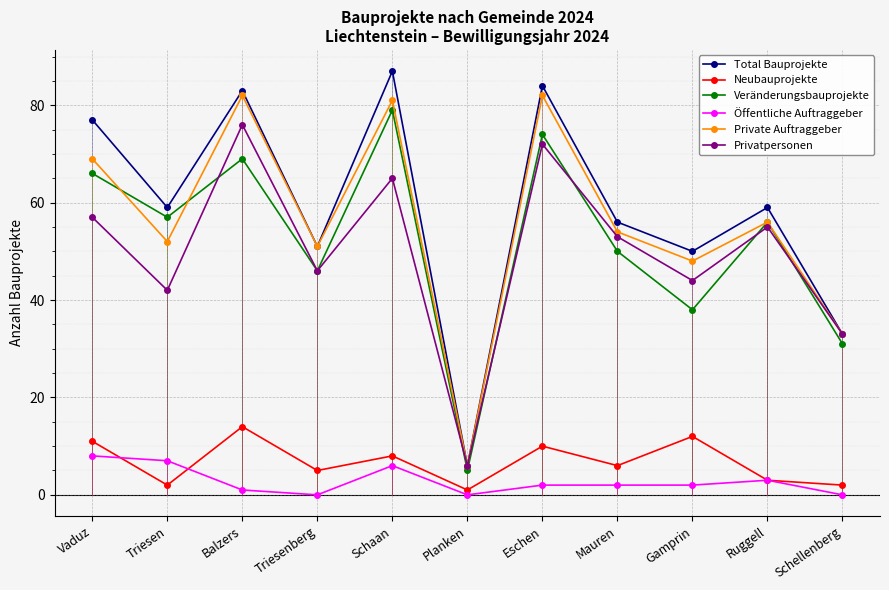

How many interior local peaks does the Total Bauprojekte series have?

4